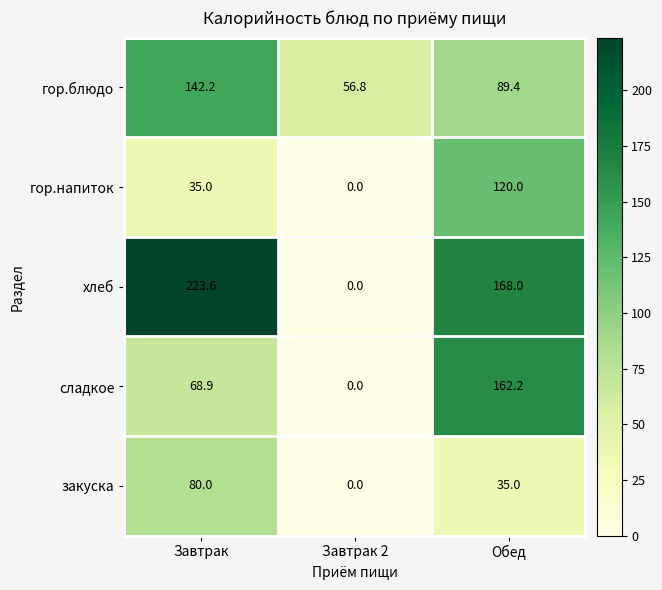

Rank the series by their maximum value, from highest to lowest.

хлеб, сладкое, гор.блюдо, гор.напиток, закуска